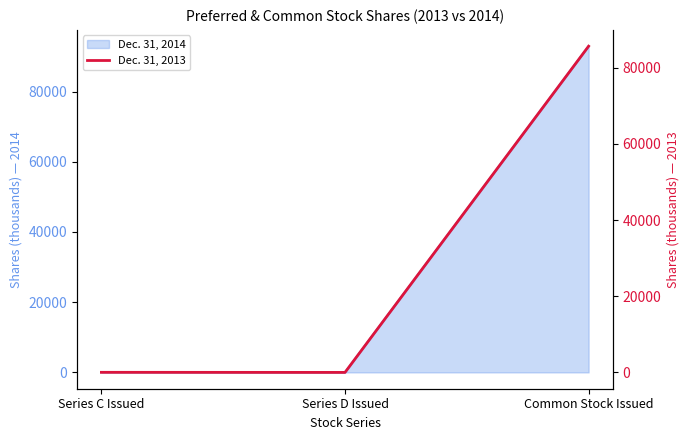

Does the chart have visible grid lines?

No